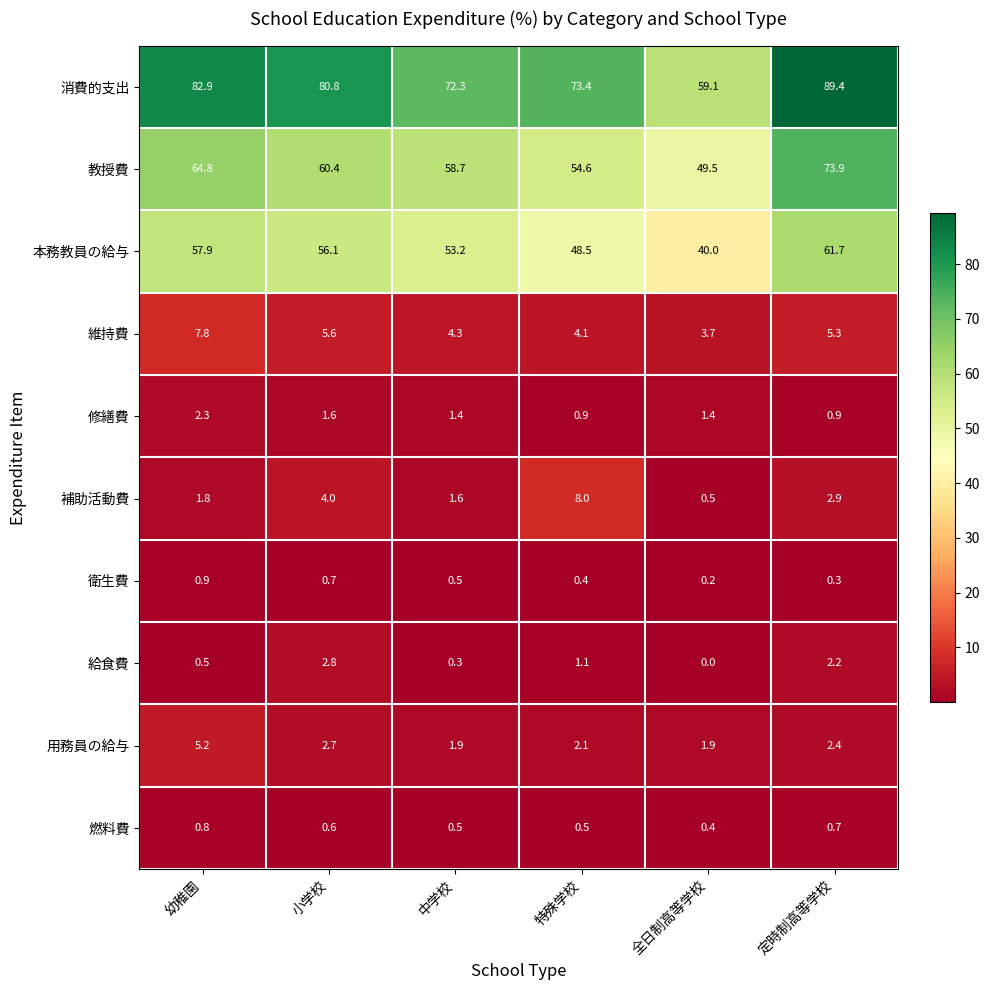

What is the sum of all 教授費 values?

361.9